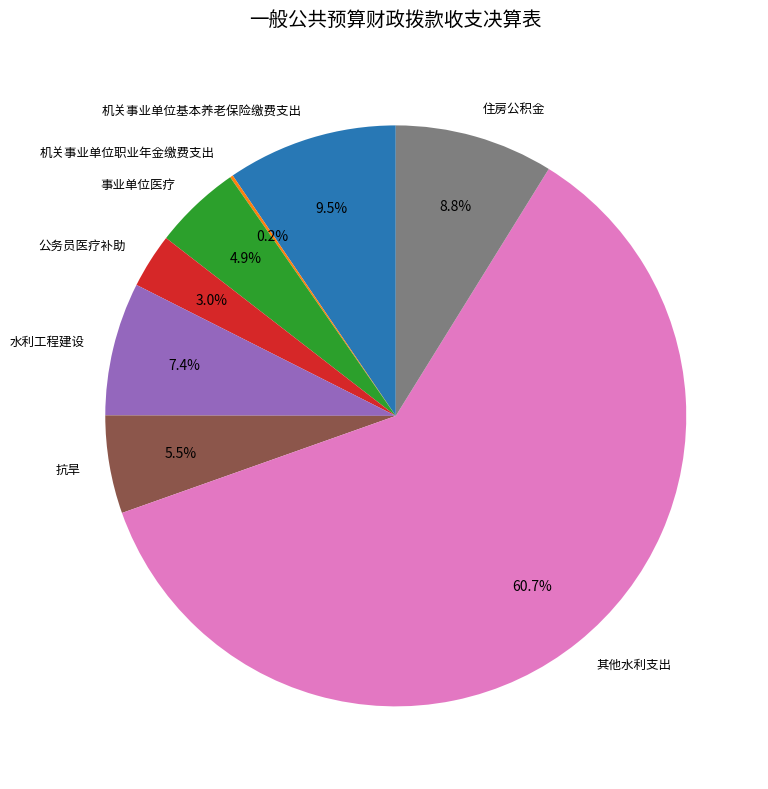

Do 水利工程建设 and 抗旱 together represent more than half of the pie?

No